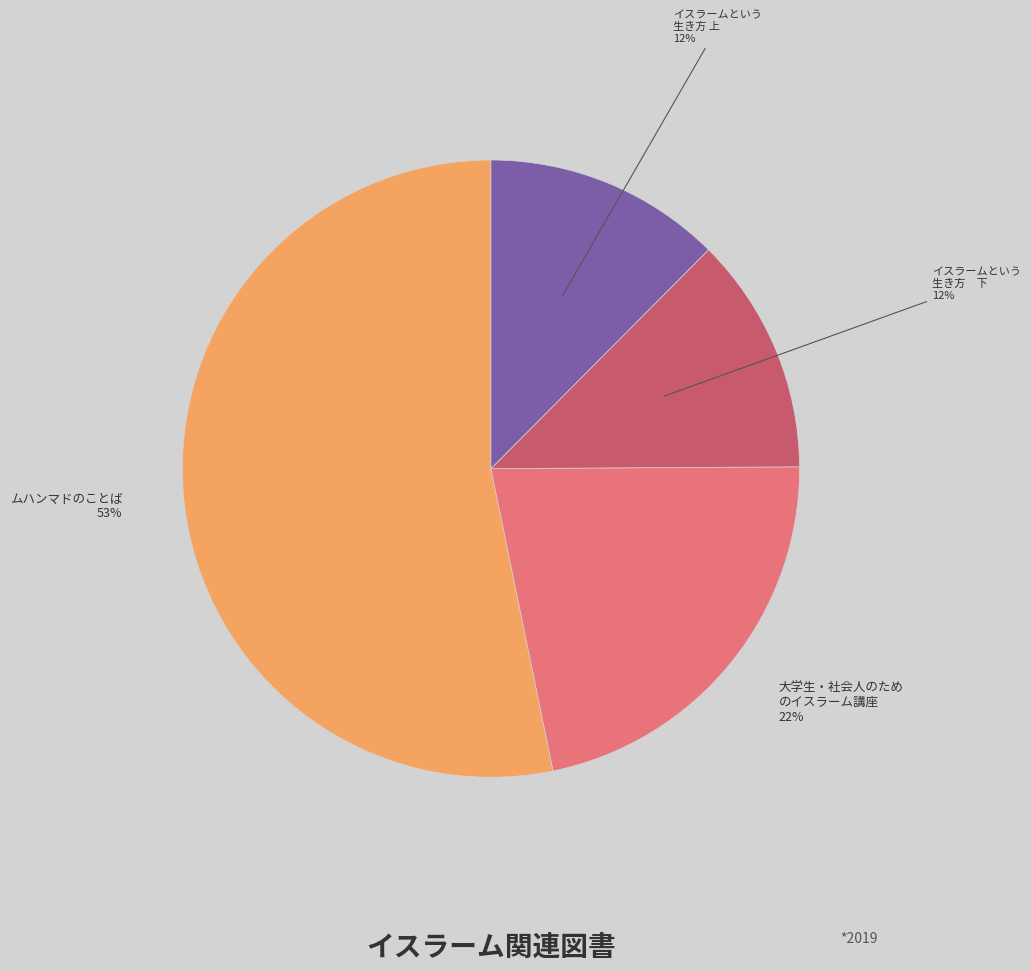

Is it true that ムハンマドのことば is 39% of the pie?

False